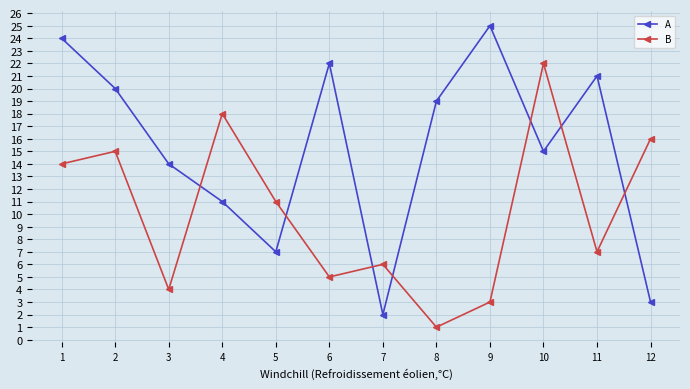

At which category is the sum across all series the highest?

1